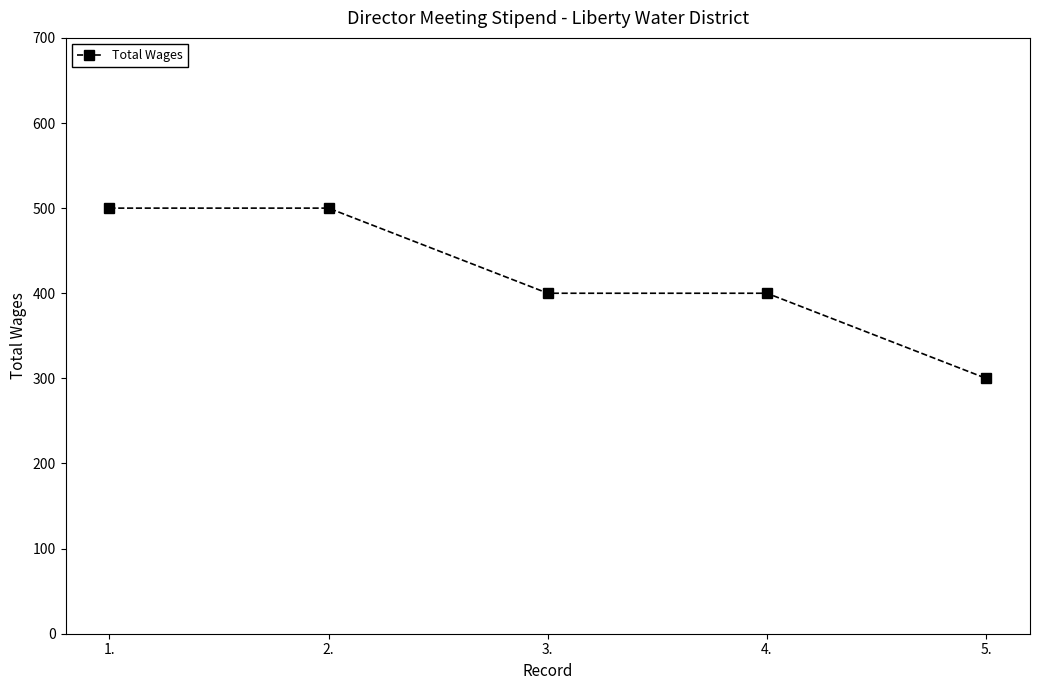

Count the number of categories in the chart.

5